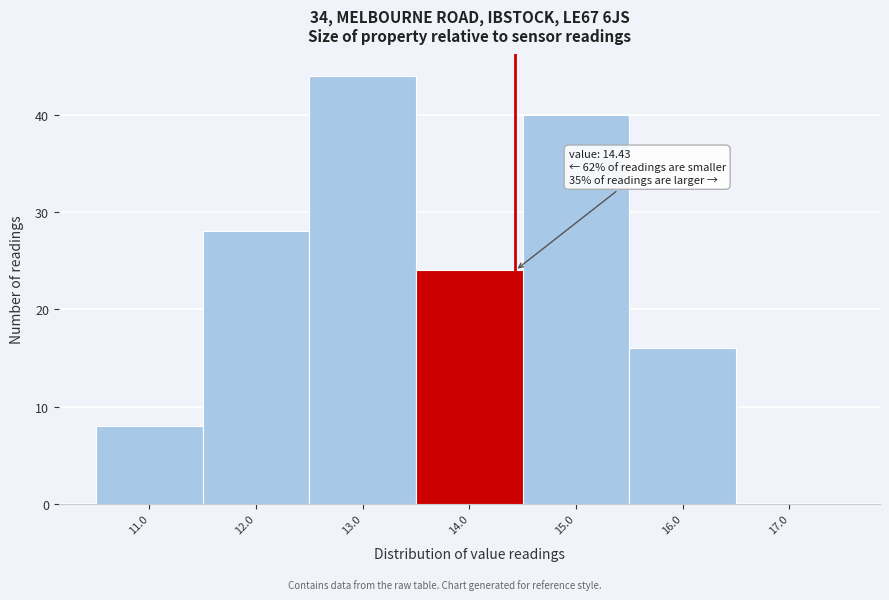

Over which range of the x-axis is the bar tallest?

12.5 to 13.5